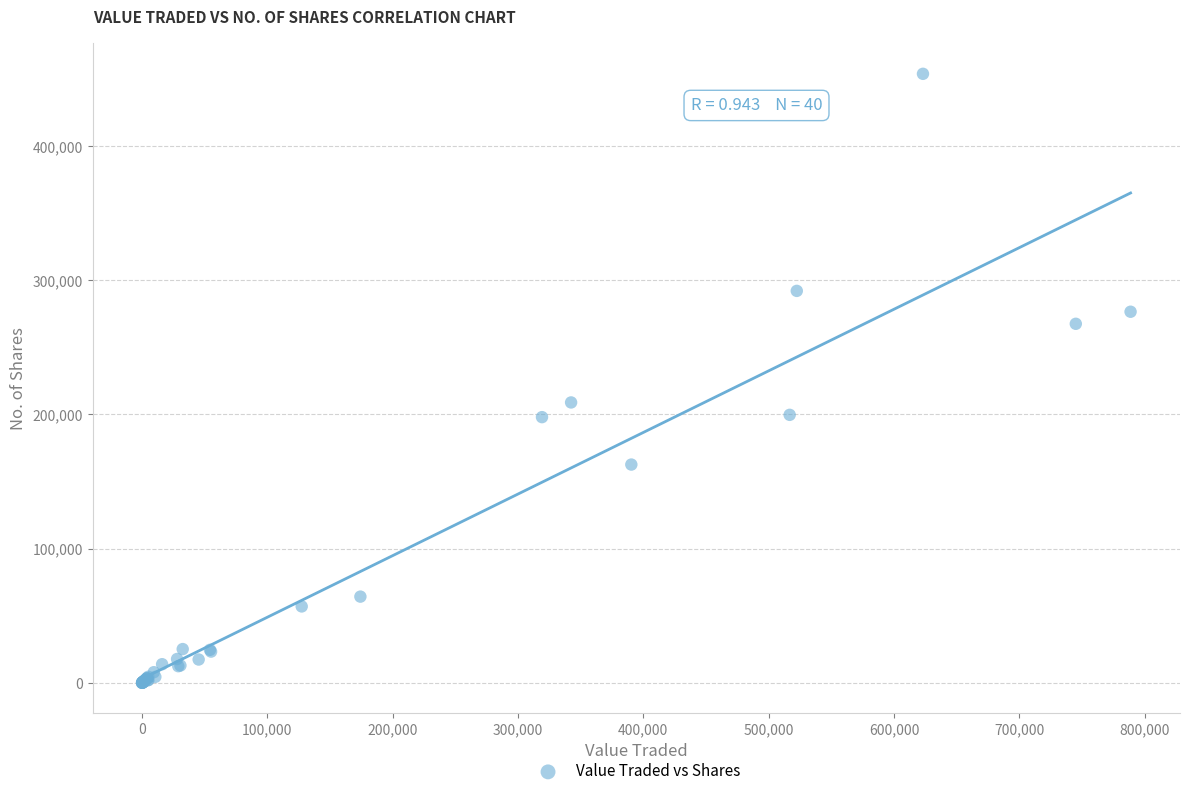

What Y value in the scatter plot is closest to 226902?

208922